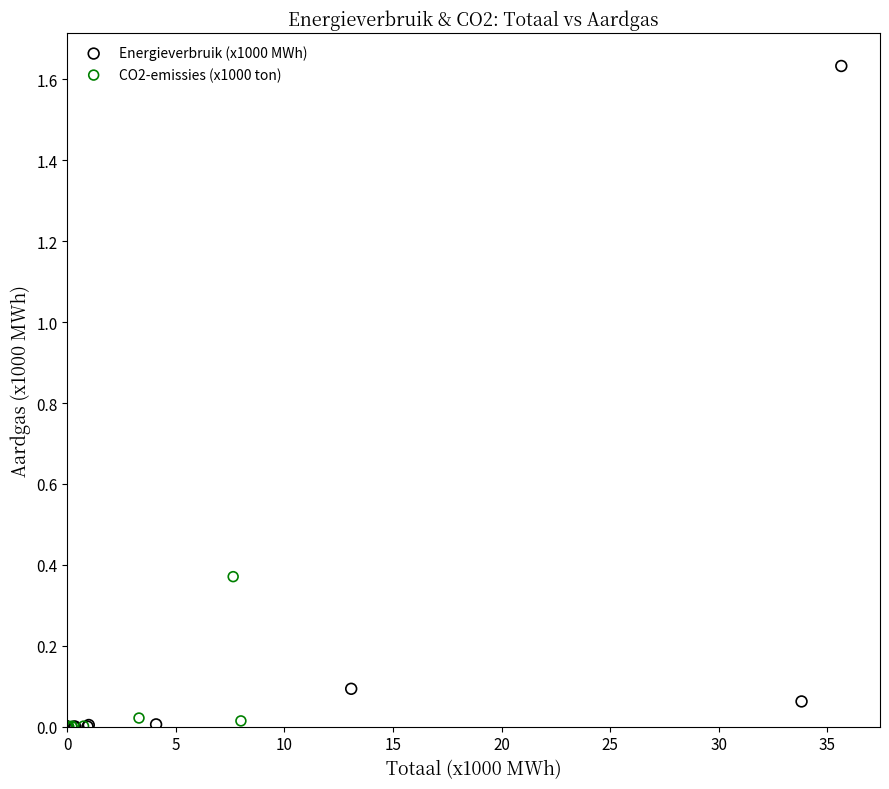

Which series has the widest spread of Y values?

Energieverbruik (x1000 MWh)